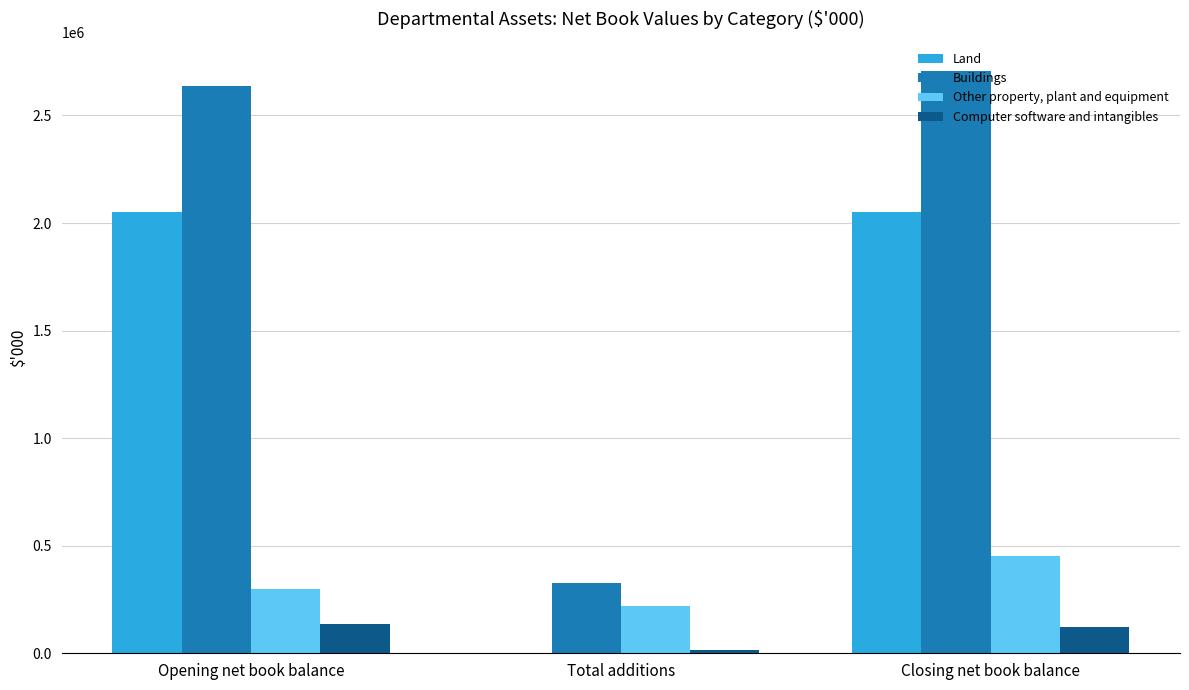

How many groups of bars are there?

3